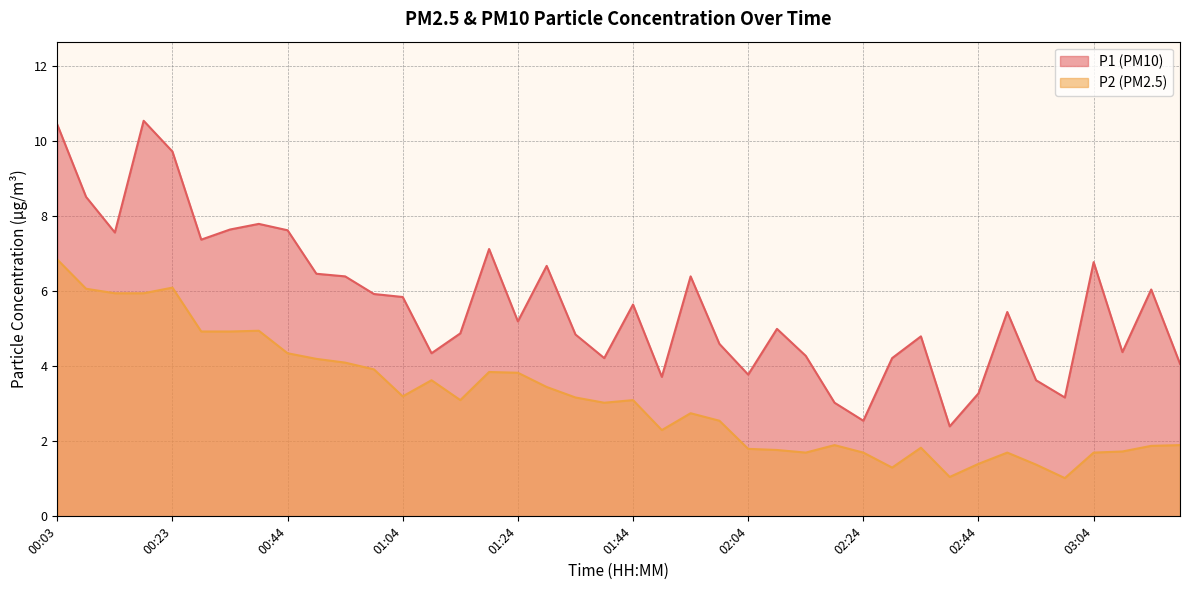

What is the label of the 10th point from the right?

02:34